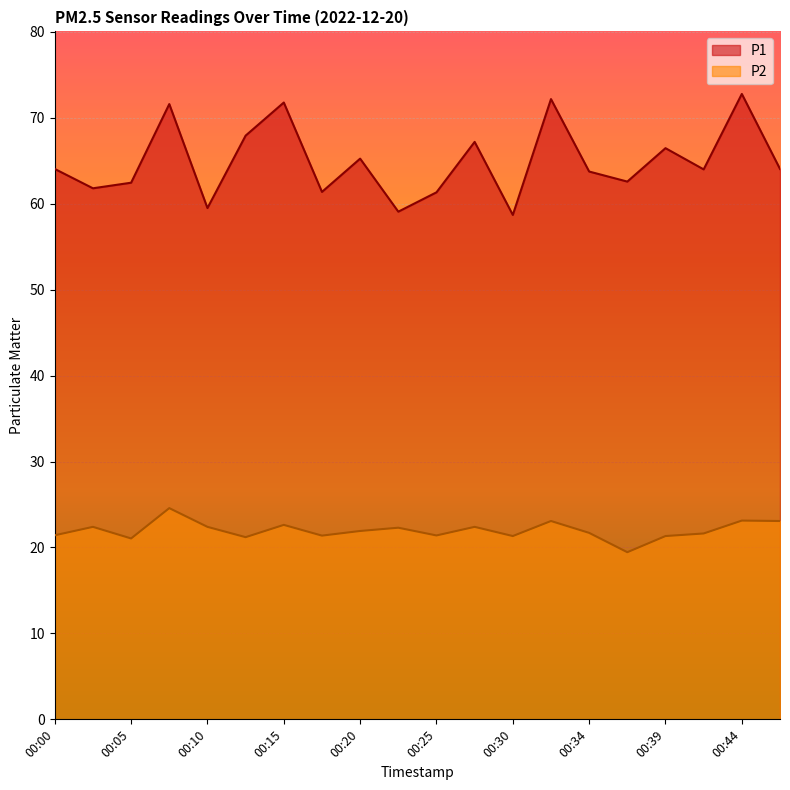

At which label does P1 first exceed 64?

00:00